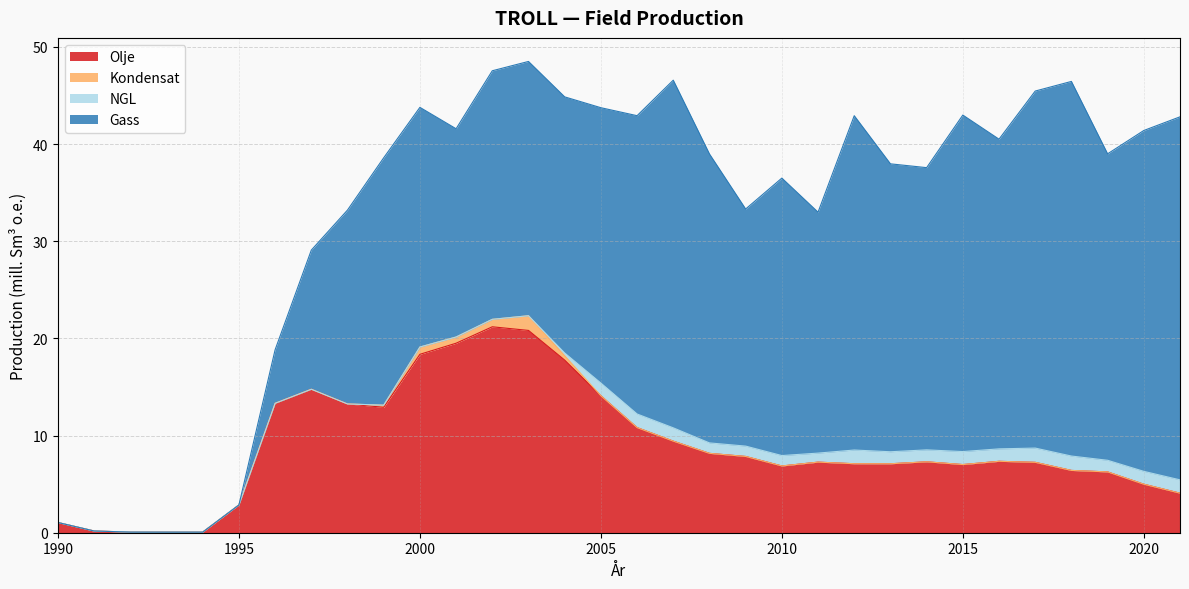

Which series has the widest spread of values?

Gass